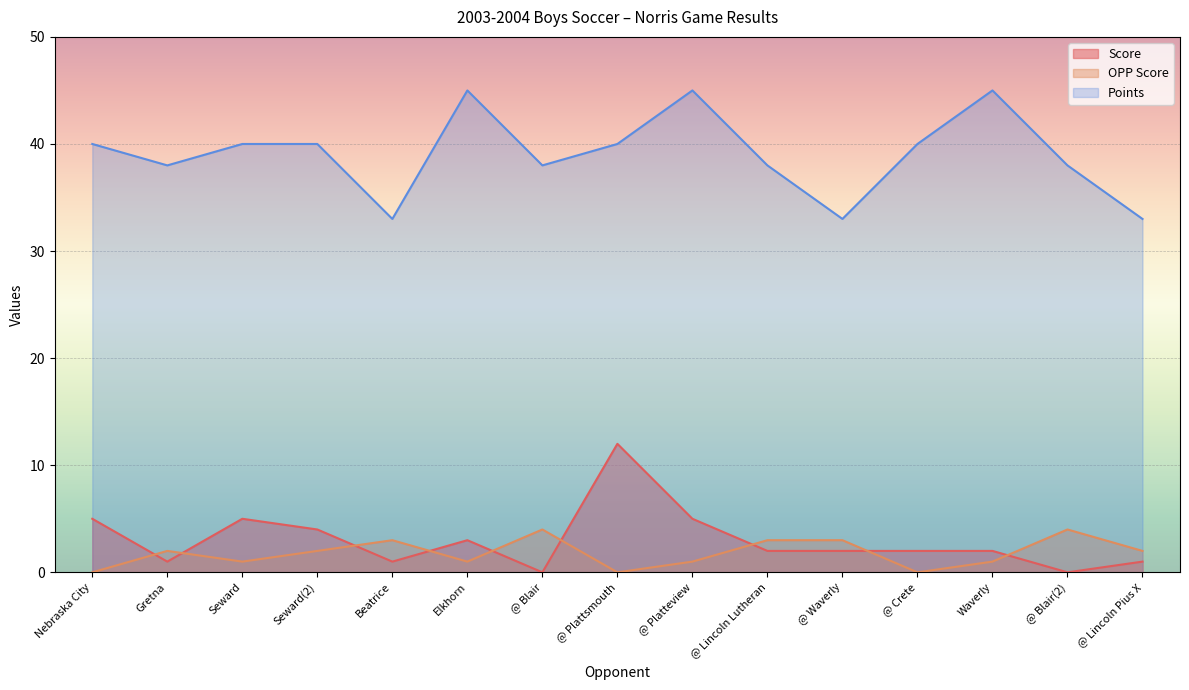

Reading left to right, extract all data points from this chart.

Score: 5	1	5	4	1	3	0	12	5	2	2	2	2	0	1
OPP Score: 0	2	1	2	3	1	4	0	1	3	3	0	1	4	2
Points: 40	38	40	40	33	45	38	40	45	38	33	40	45	38	33